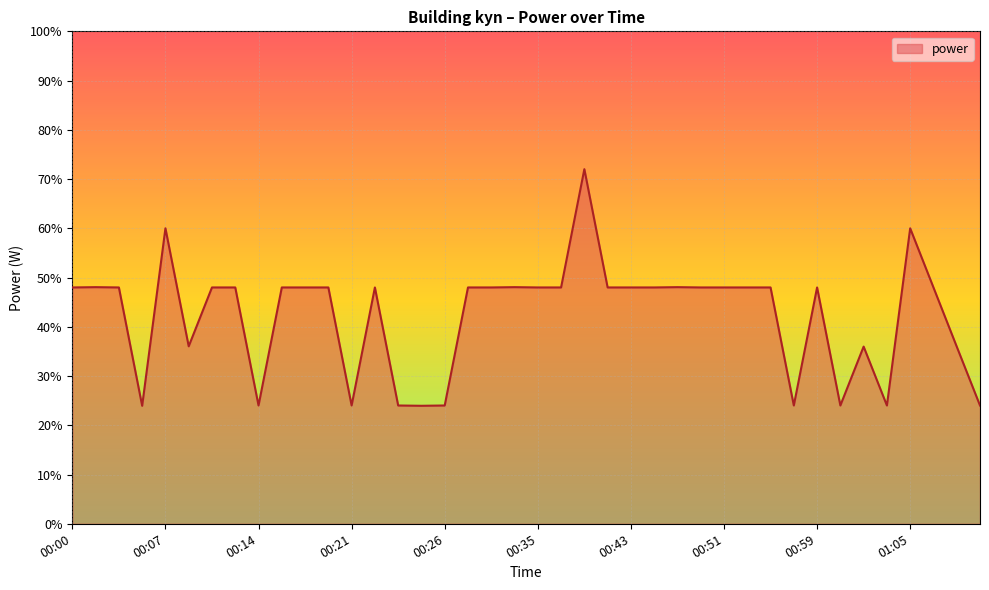

What is the greatest value displayed?

72.0